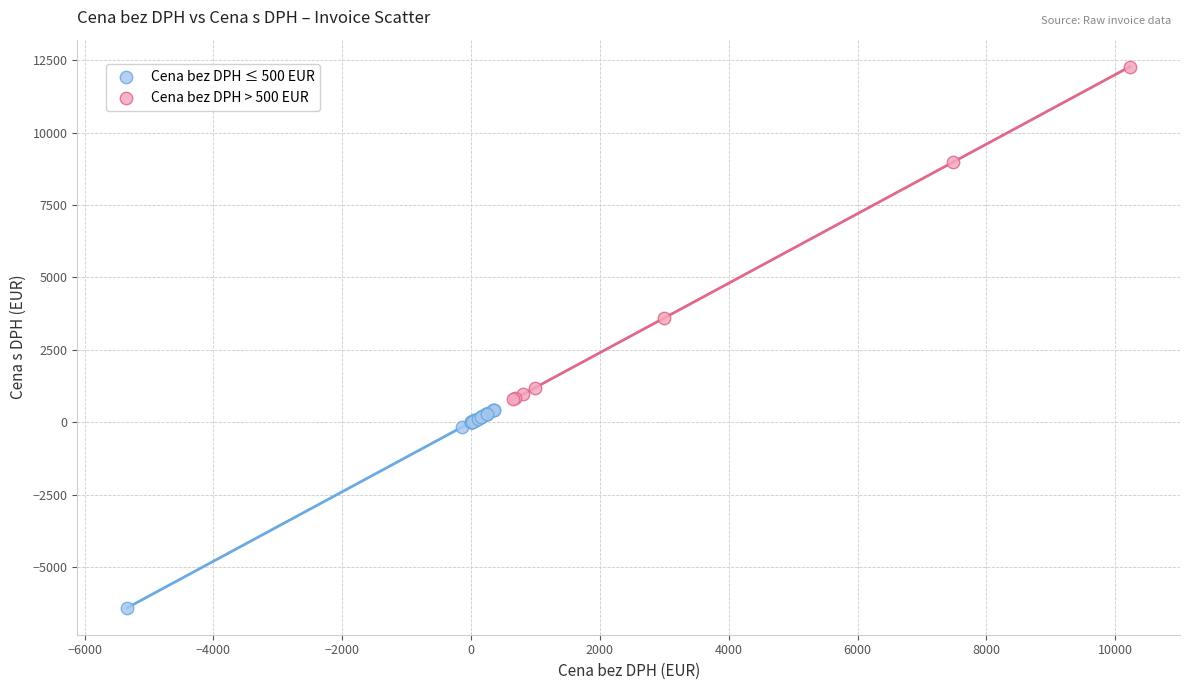

Which series reaches the maximum Y coordinate?

Cena bez DPH > 500 EUR